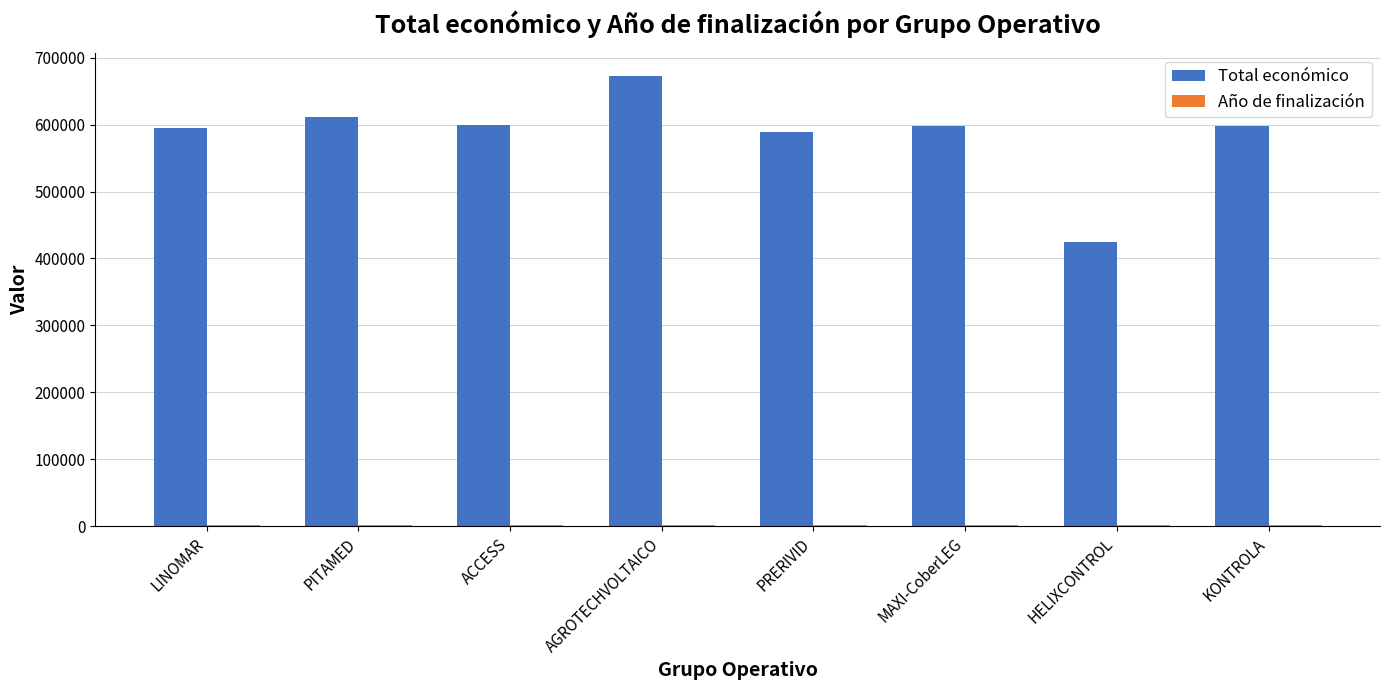

What is the total value across all series at AGROTECHVOLTAICO?

674834